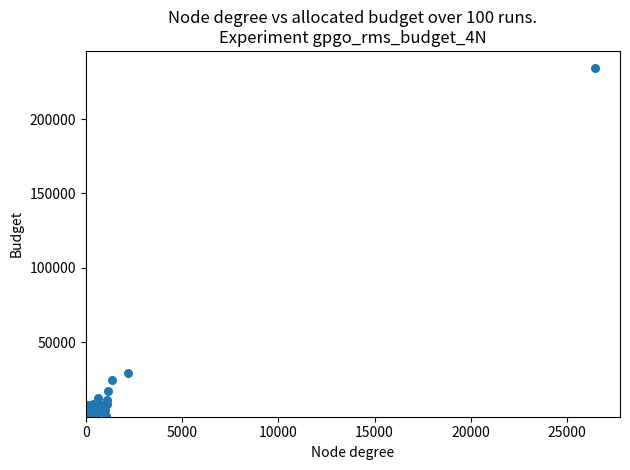

What Y value in the scatter plot is closest to 117307?

29348